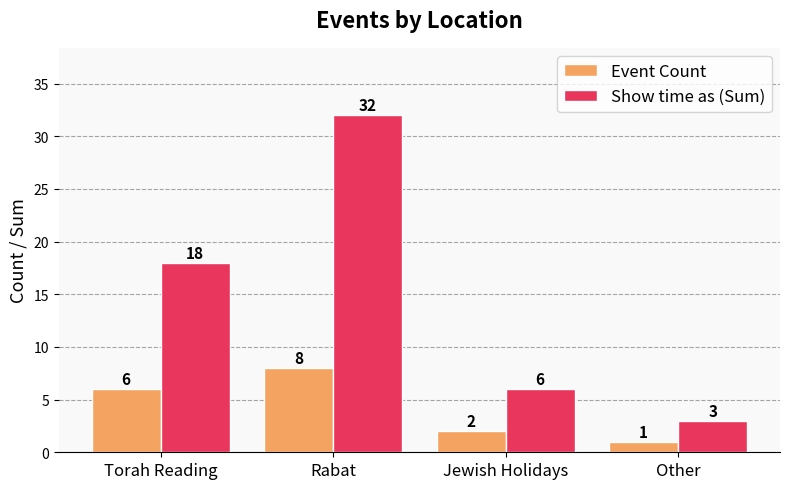

Are the bars horizontal?

No